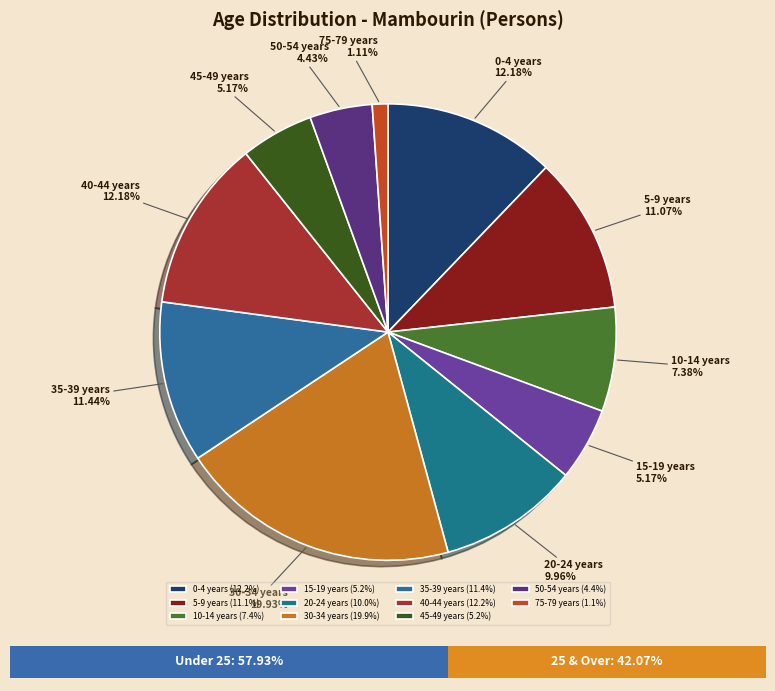

What is the total percentage of 50-54 years and 45-49 years?

9.6%